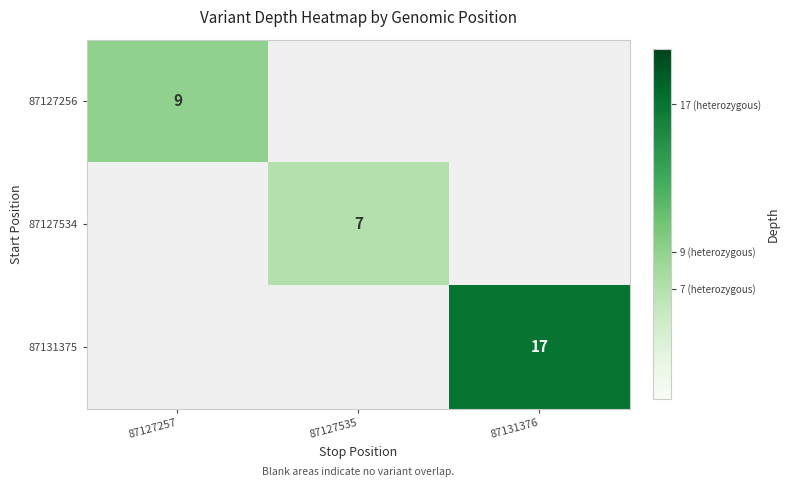

The value of 87127534 at 87127535 is 2. True or false?

False